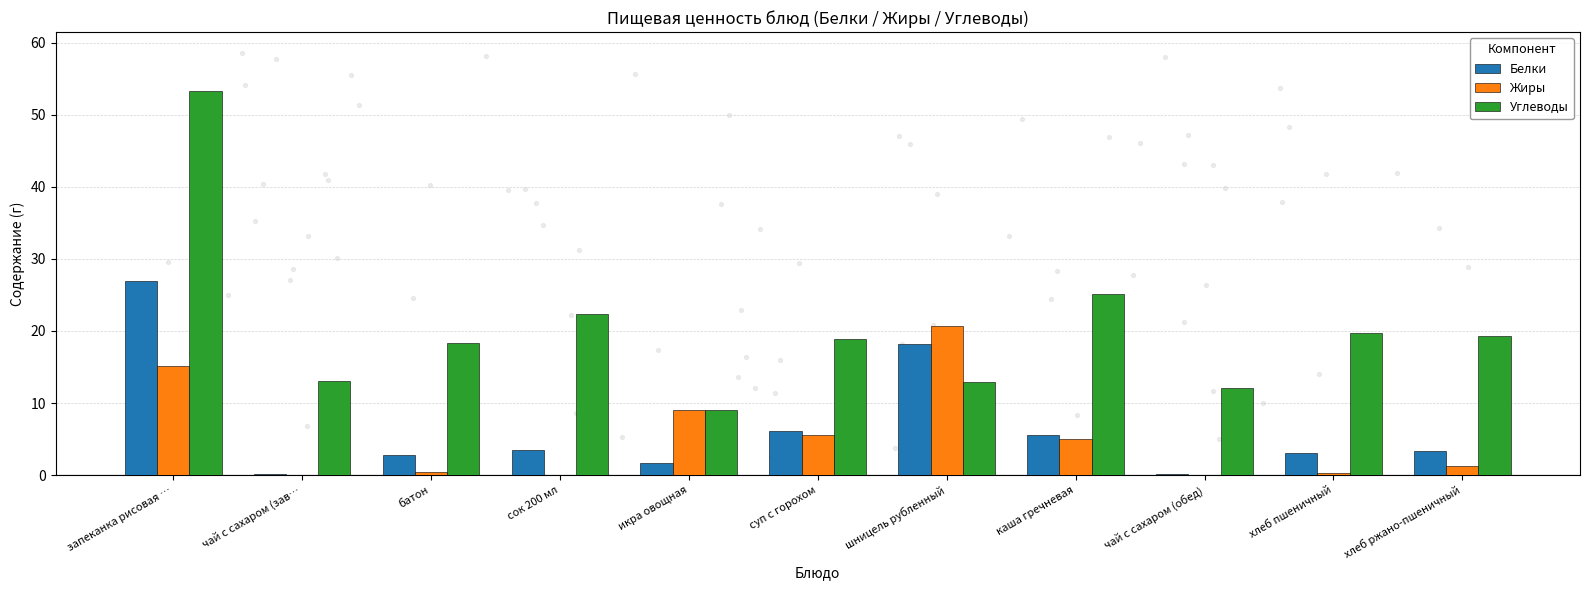

Is the value of Белки at каша гречневая greater than the value of Жиры at каша гречневая?

Yes